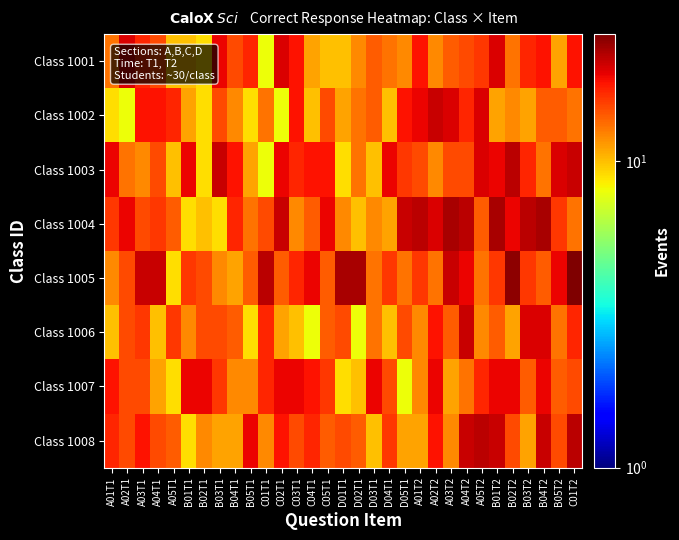

At B02T1, list the series in order from smallest to largest.

Class 1001, Class 1002, Class 1003, Class 1004, Class 1008, Class 1005, Class 1006, Class 1007